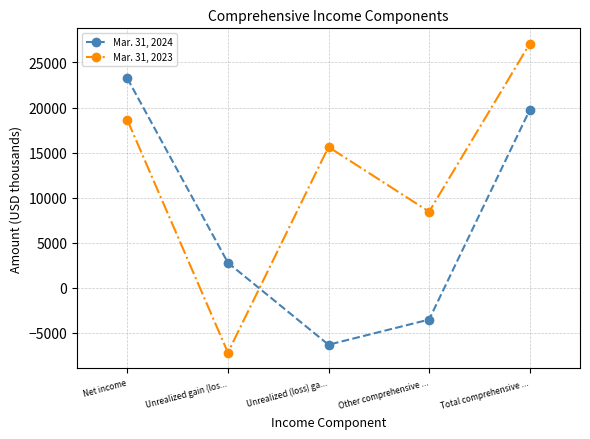

Does the chart display data point markers on the line(s)?

Yes